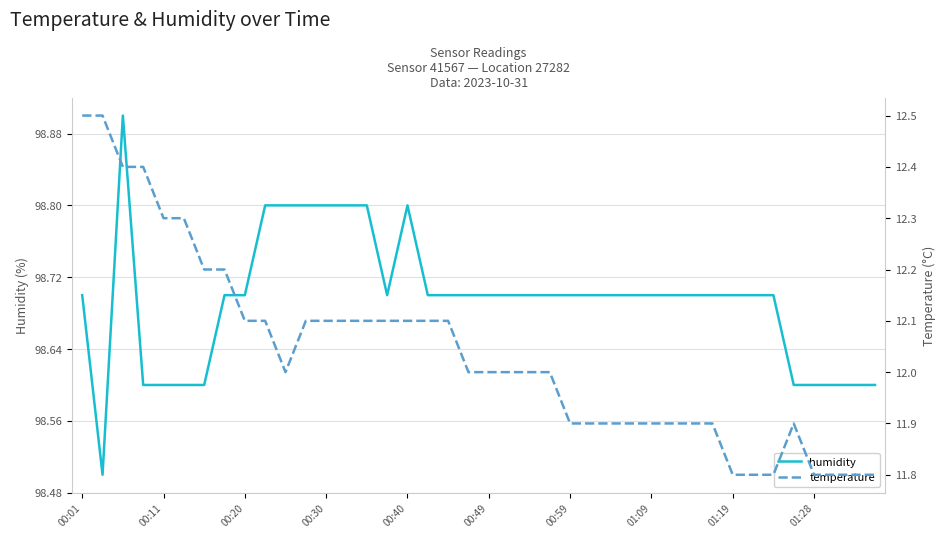

What is the spread (max minus min) of values at 14?

86.7